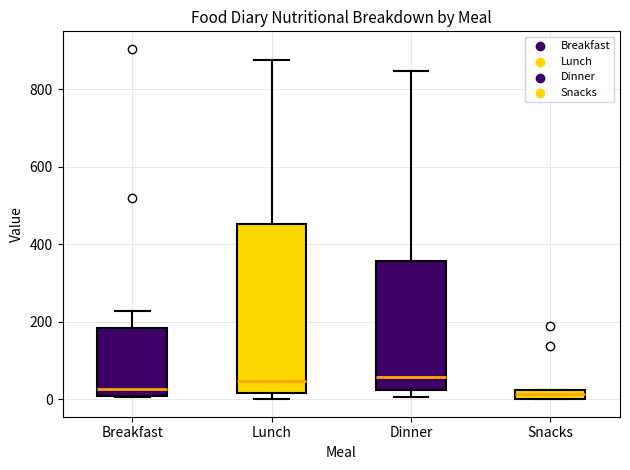

Comparing the boxes themselves (not the whiskers), which one is the tallest?

Lunch